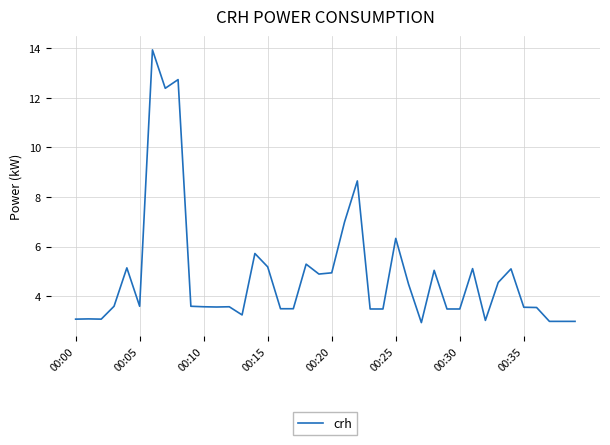

How many categories are shown in the chart?

40